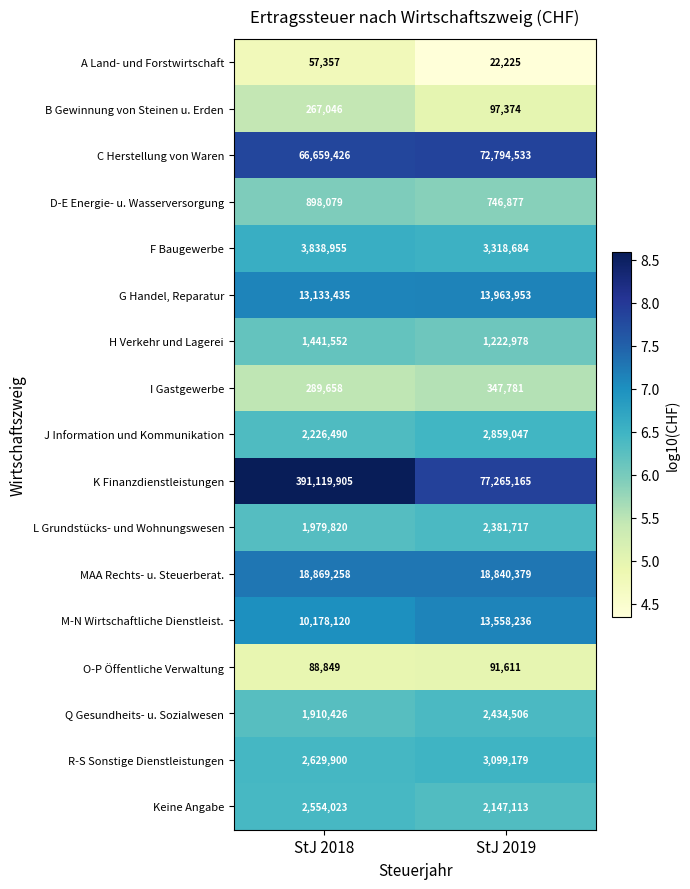

List the series in order of their peak value, lowest first.

A Land- und Forstwirtschaft, O-P Öffentliche Verwaltung, B Gewinnung von Steinen u. Erden, I Gastgewerbe, D-E Energie- u. Wasserversorgung, H Verkehr und Lagerei, L Grundstücks- und Wohnungswesen, Q Gesundheits- u. Sozialwesen, Keine Angabe, J Information und Kommunikation, R-S Sonstige Dienstleistungen, F Baugewerbe, M-N Wirtschaftliche Dienstleist., G Handel, Reparatur, MAA Rechts- u. Steuerberat., C Herstellung von Waren, K Finanzdienstleistungen